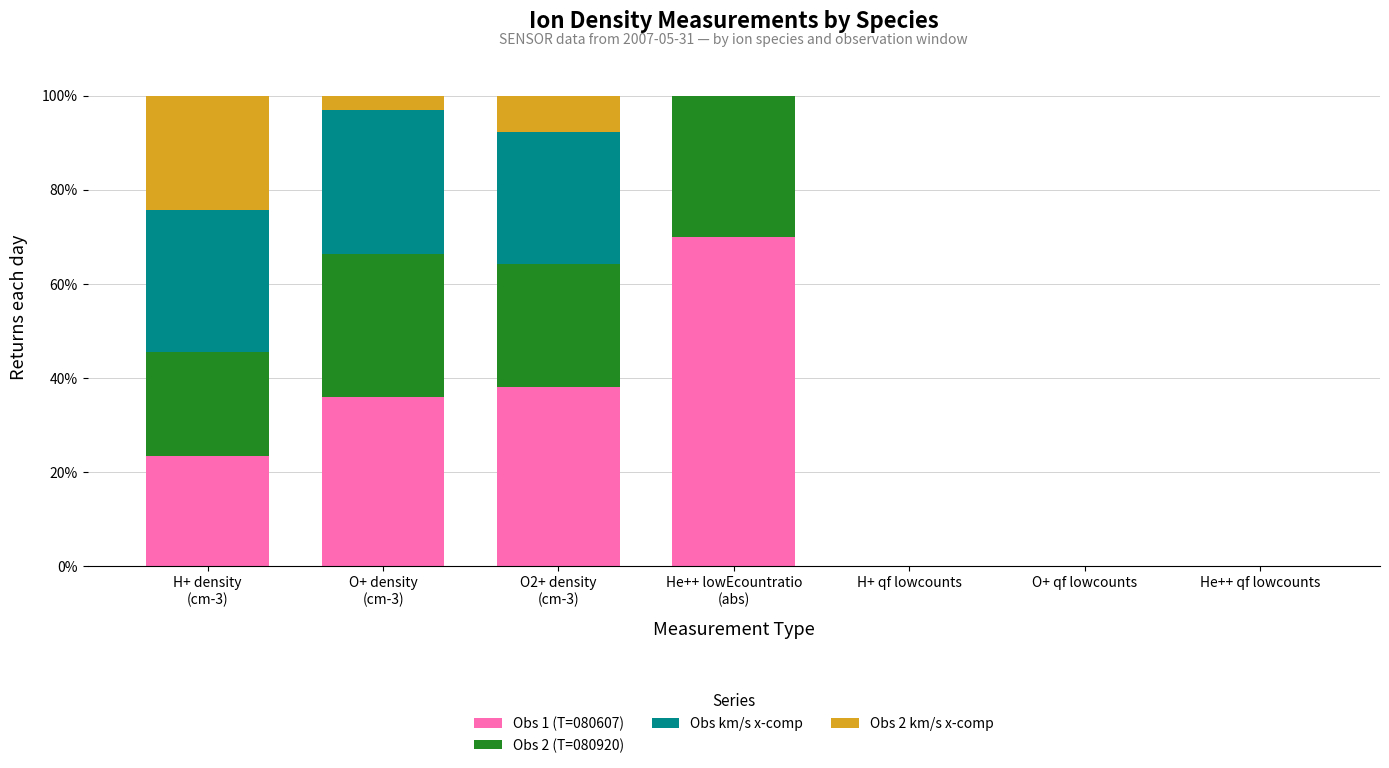

The value of Obs 1 (T=080607) at H+ qf lowcounts is 0.0. True or false?

True